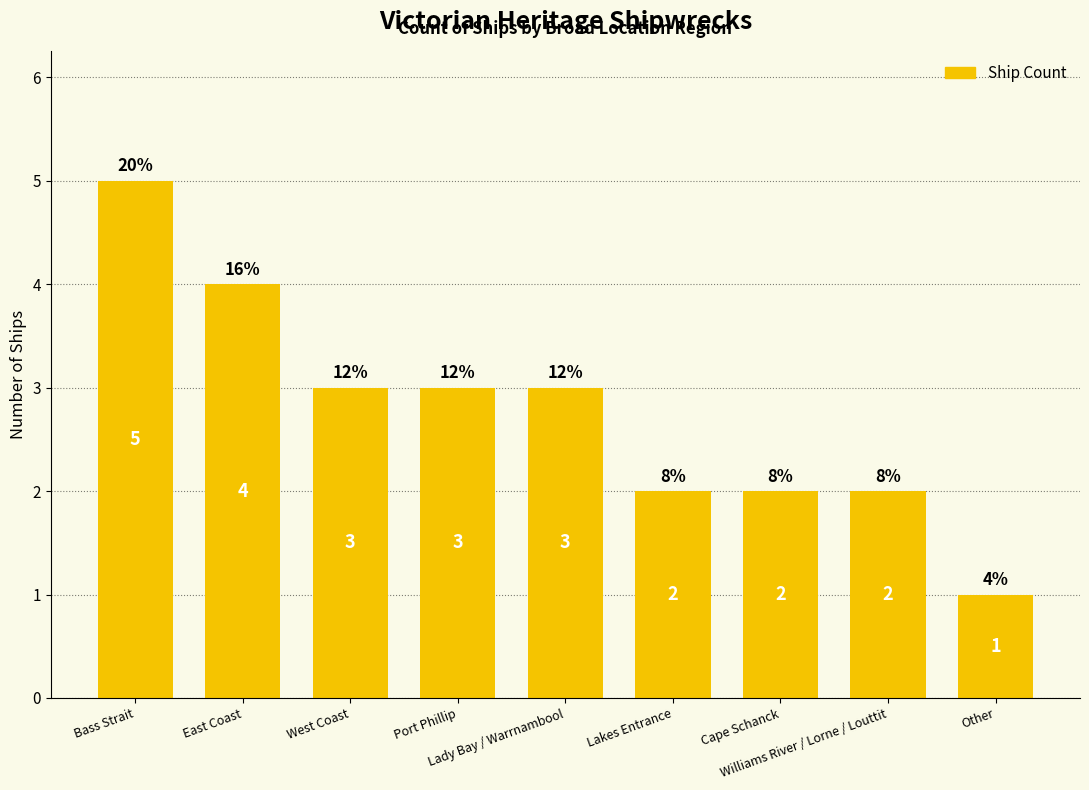

What is the maximum value shown in the chart?

5